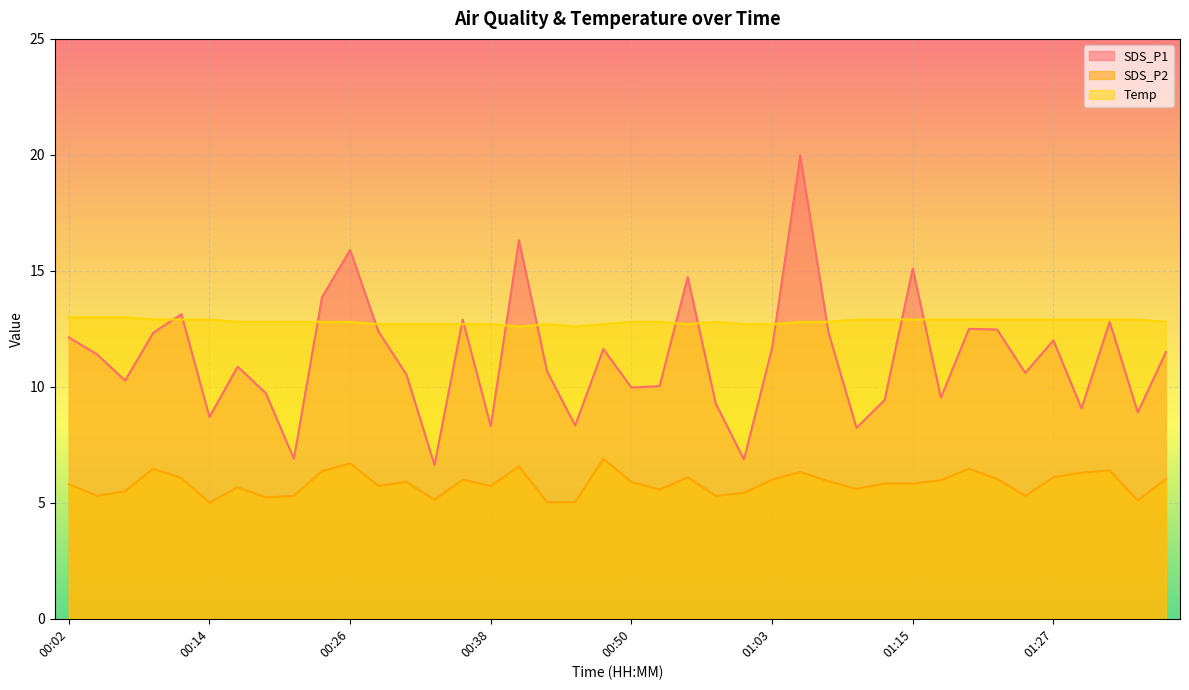

What is the label of the 11th point from the left?

00:26